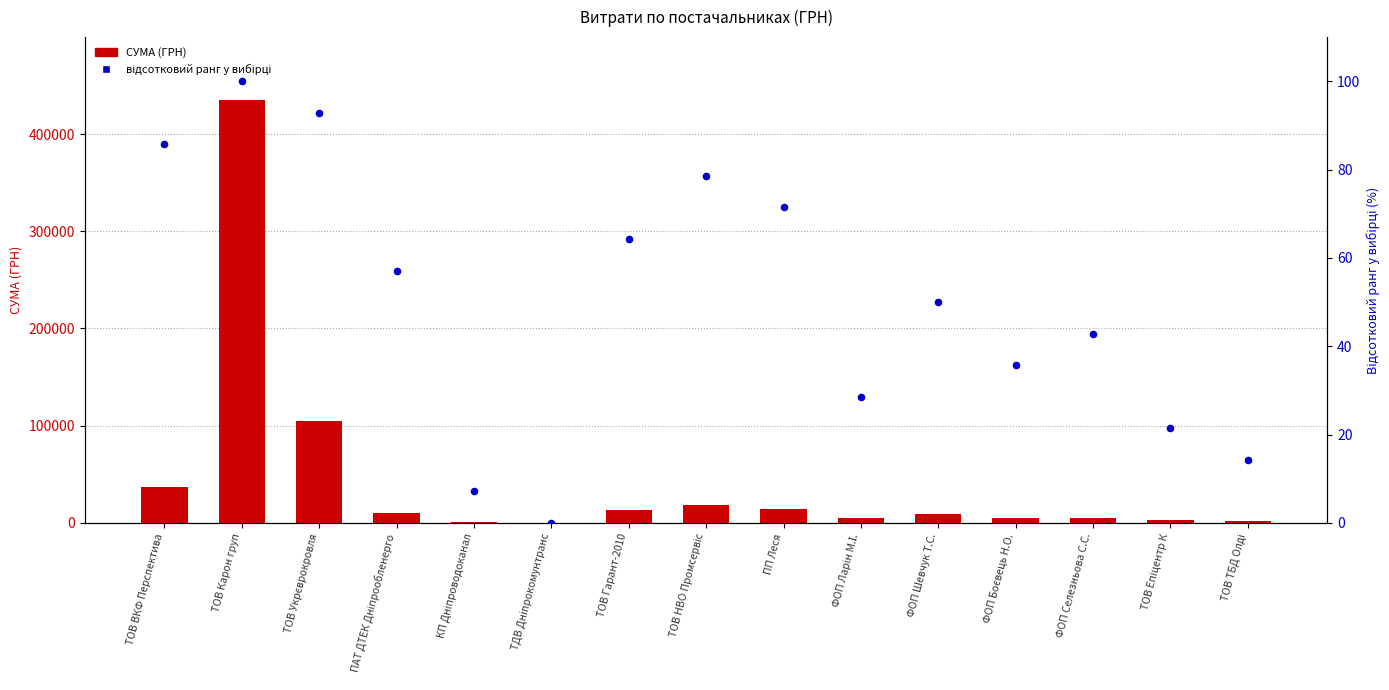

At which category is the sum across all series the highest?

ТОВ Карон груп